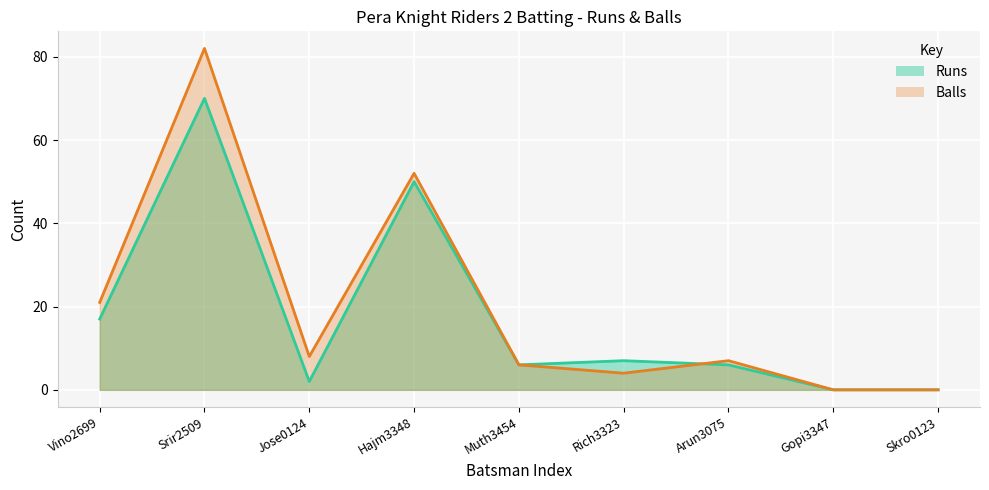

Rank the series at Muth3454 from lowest to highest value.

Runs, Balls